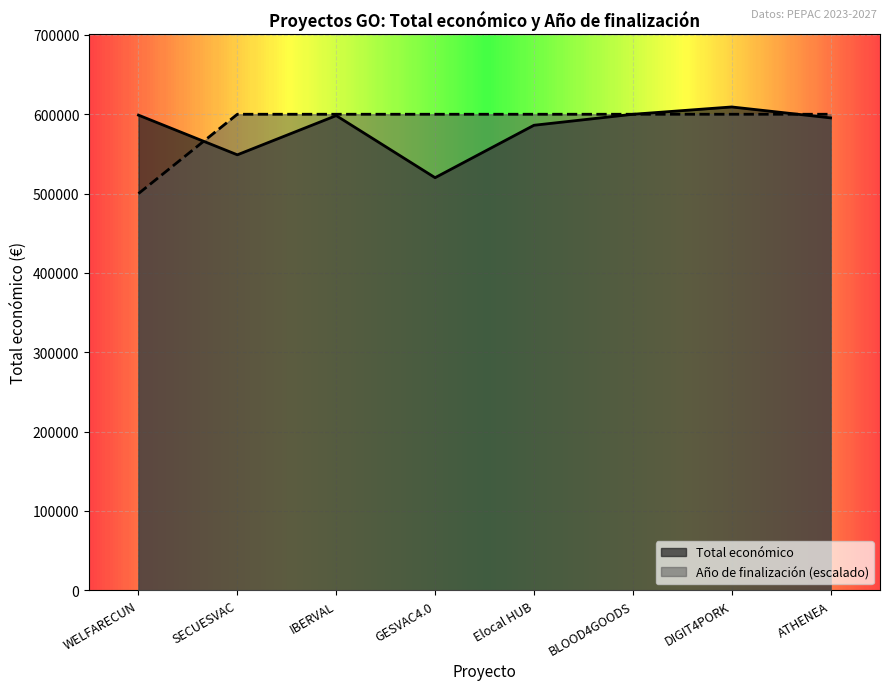

How many times do Año de finalización and Total económico cross each other?

3